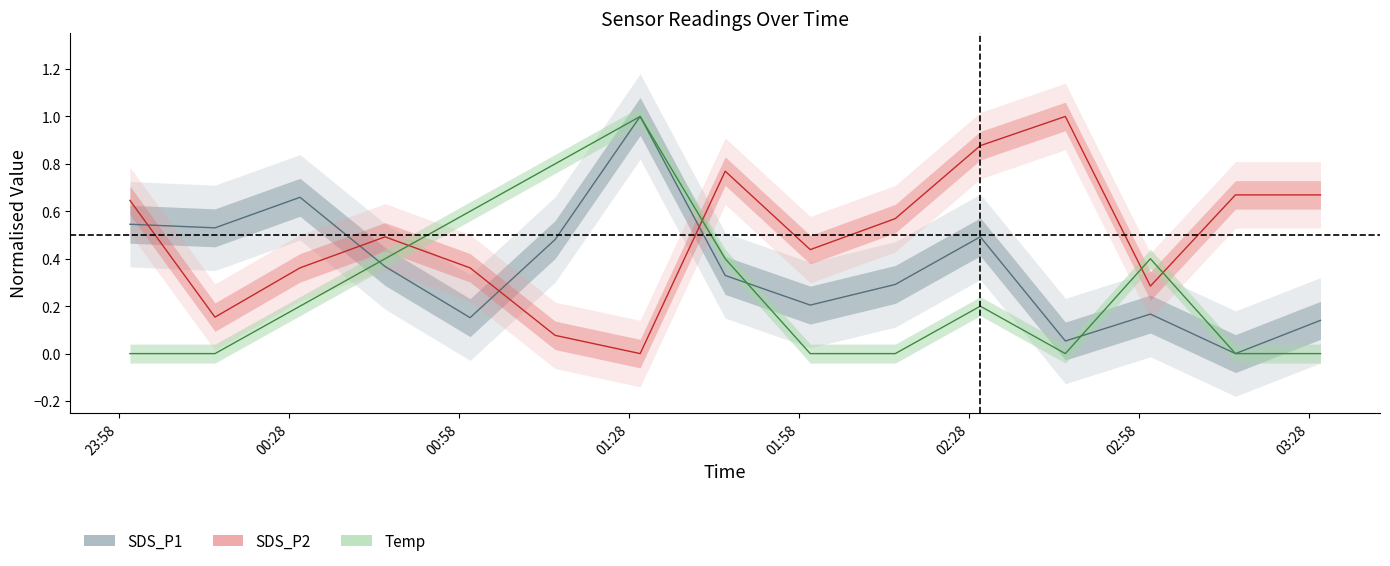

What is the label of the 1st point from the right?

2021/09/29 03:30